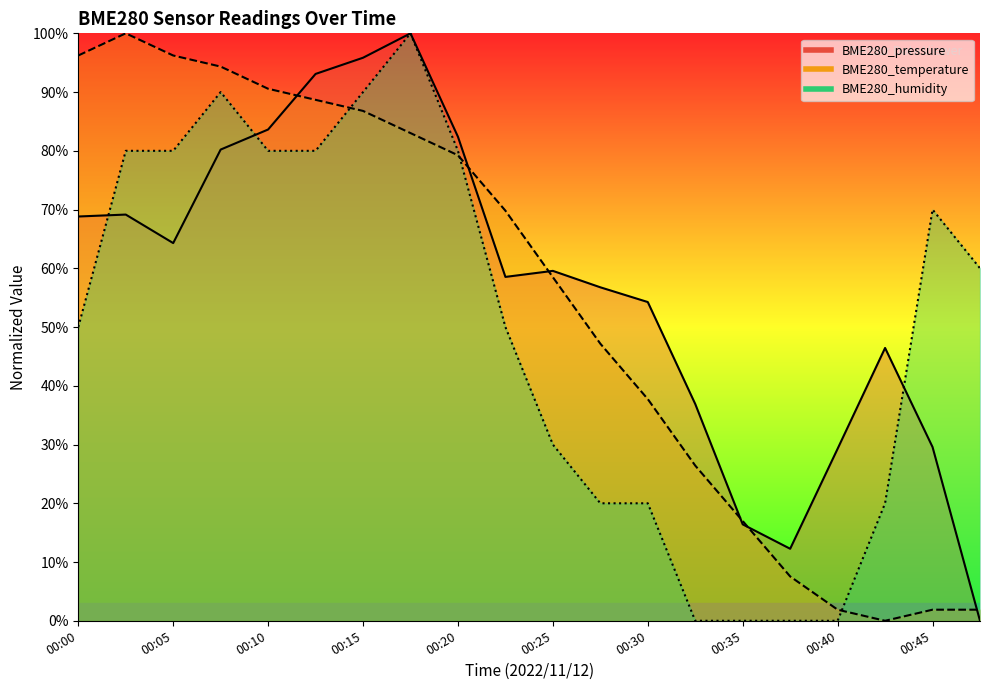

How many data points does each series have?

20